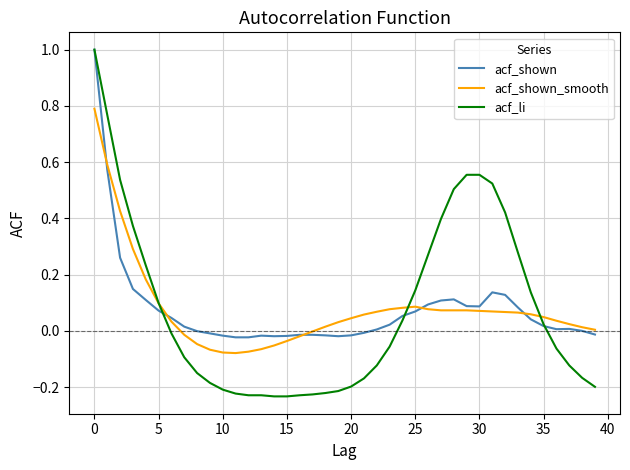

Which series ends up on top after the final intersection of acf_shown and acf_shown_smooth?

acf_shown_smooth